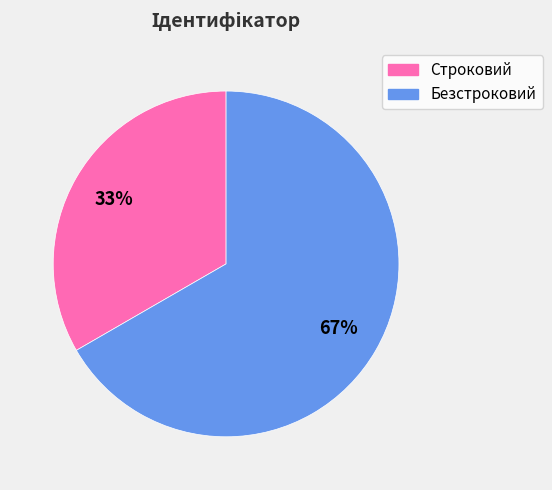

The Безстроковий slice represents 78% of the pie. True or false?

False